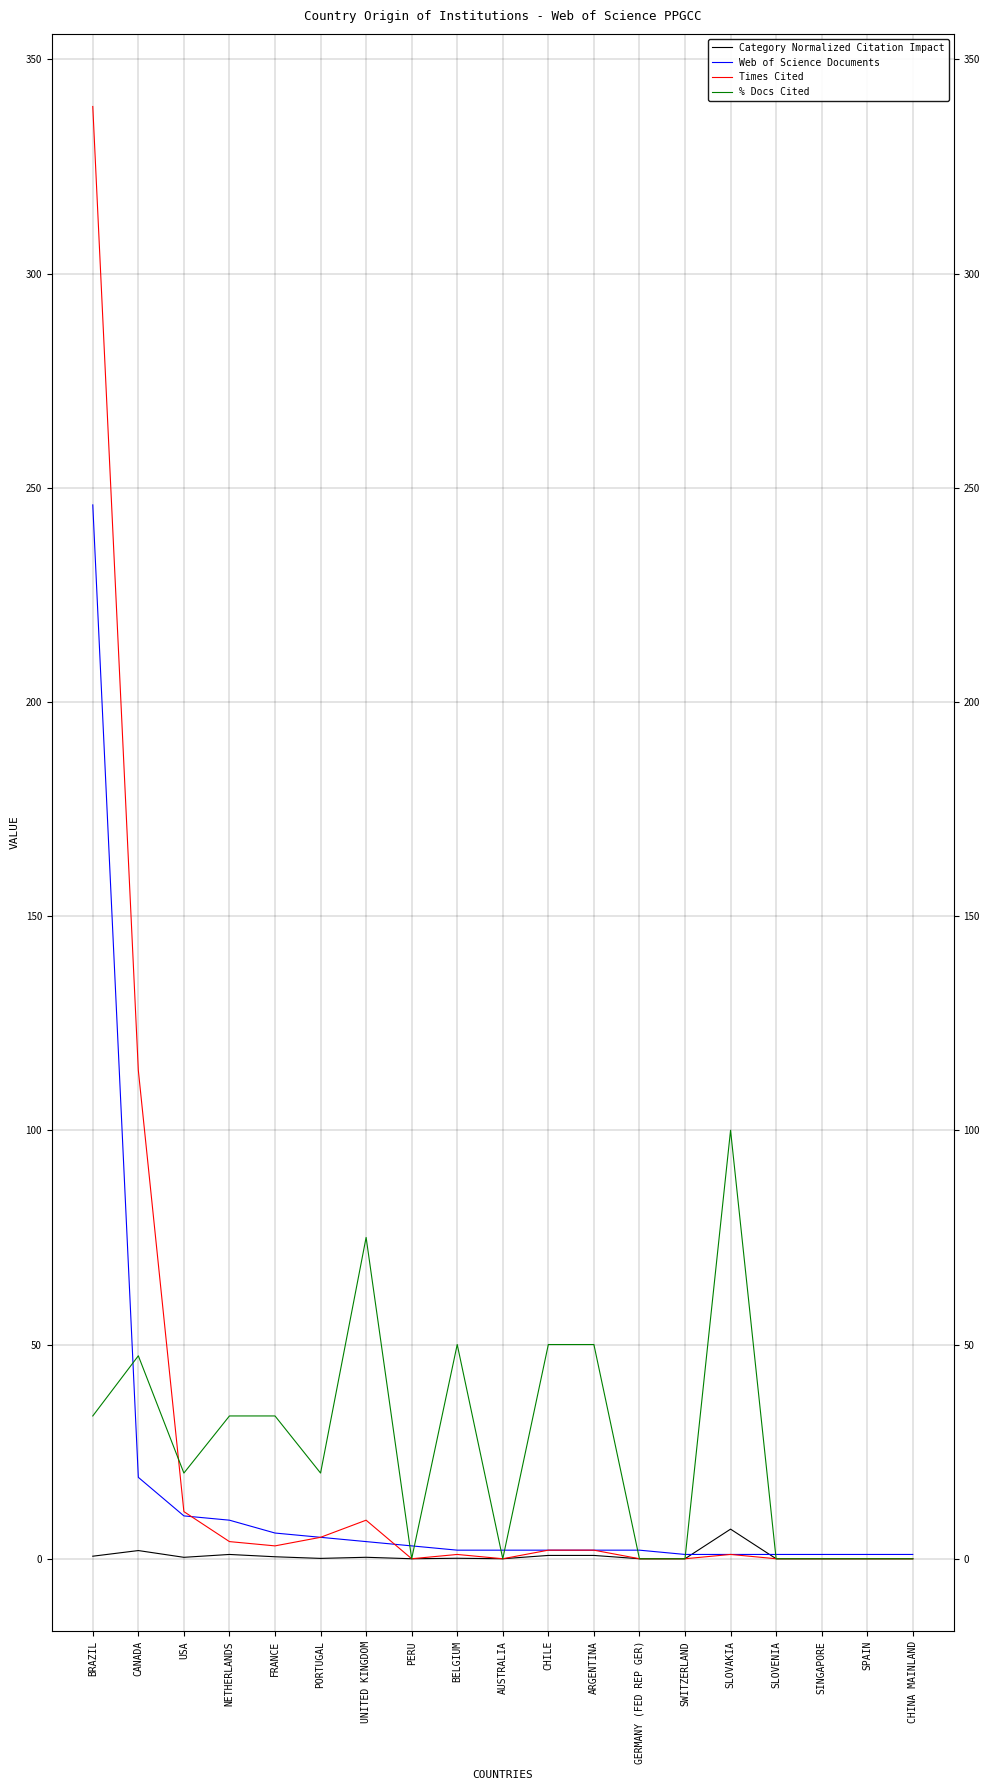

What value does the Category Normalized Citation Impact series have at ARGENTINA?

0.8